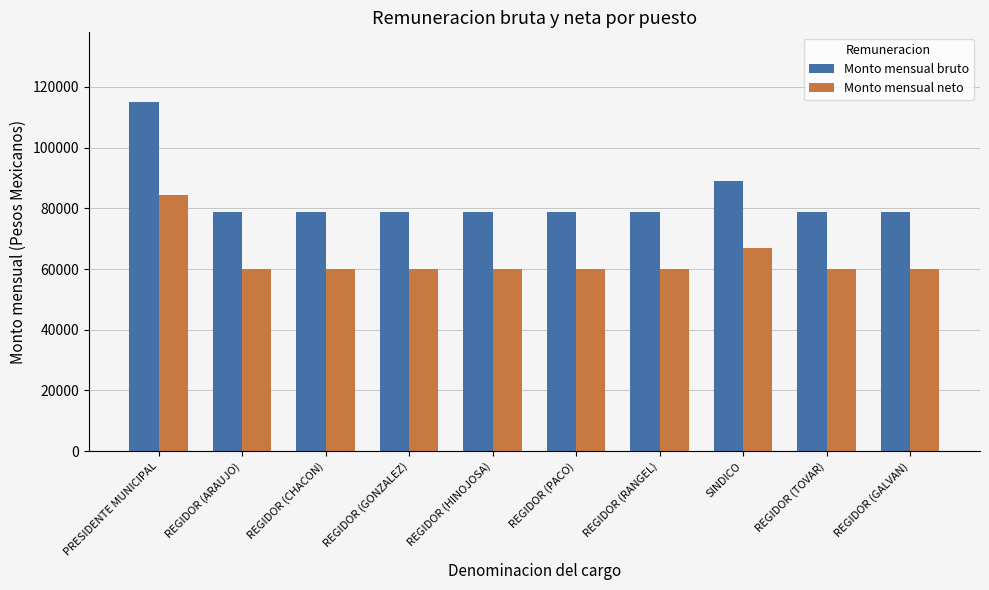

Is it true that Monto mensual neto equals 59981.1 at REGIDOR (ARAUJO)?

True